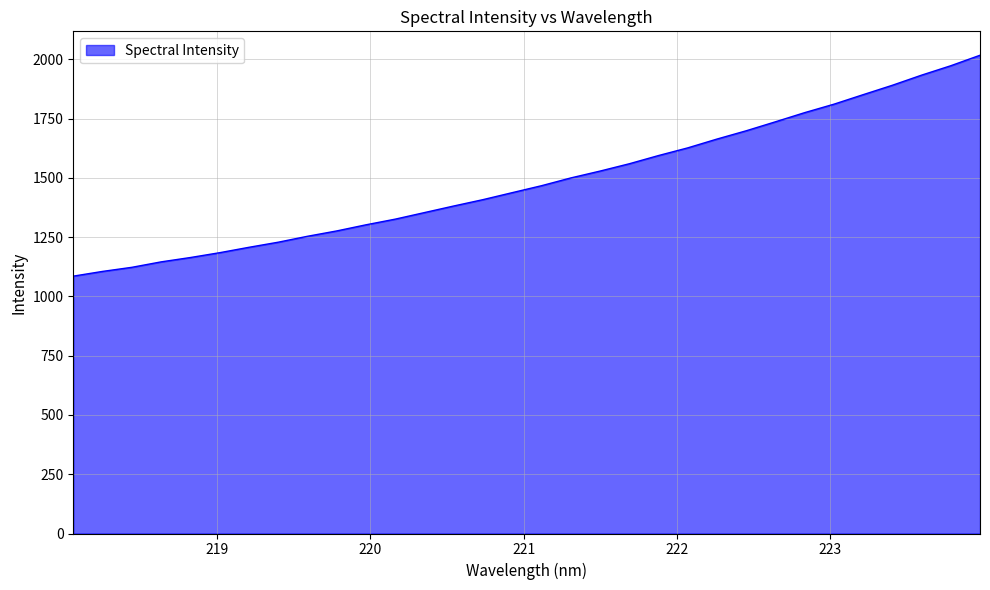

What is the smallest value displayed?

1085.5